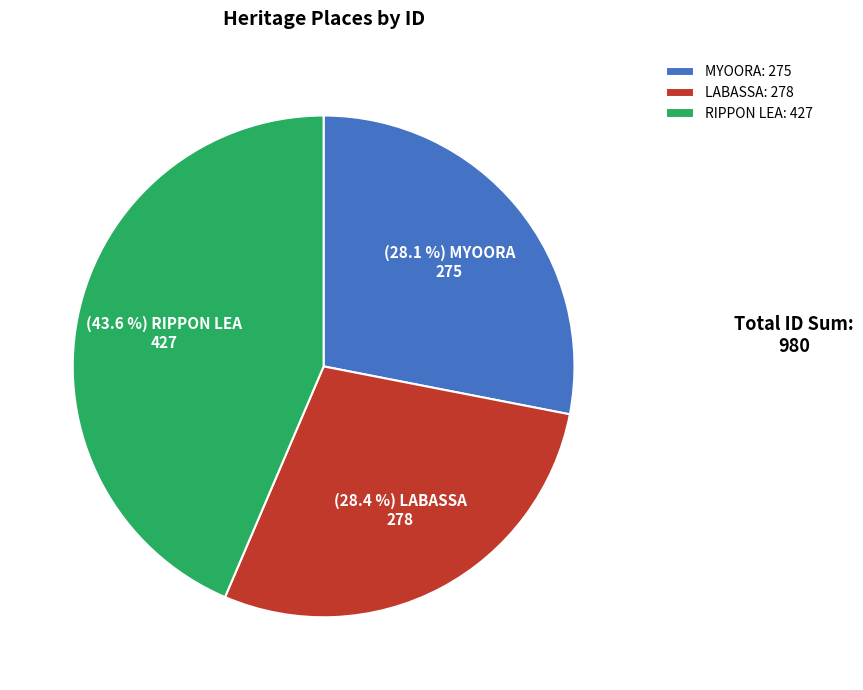

Count the number of slices in the pie.

3